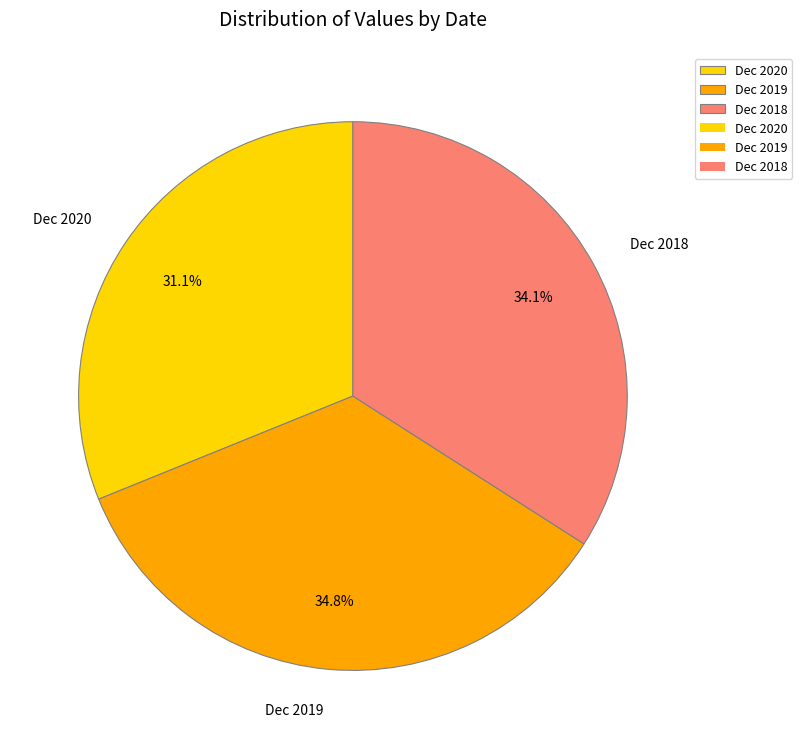

To the nearest percent, what is the combined percentage of Dec 2018 and Dec 2020?

65%